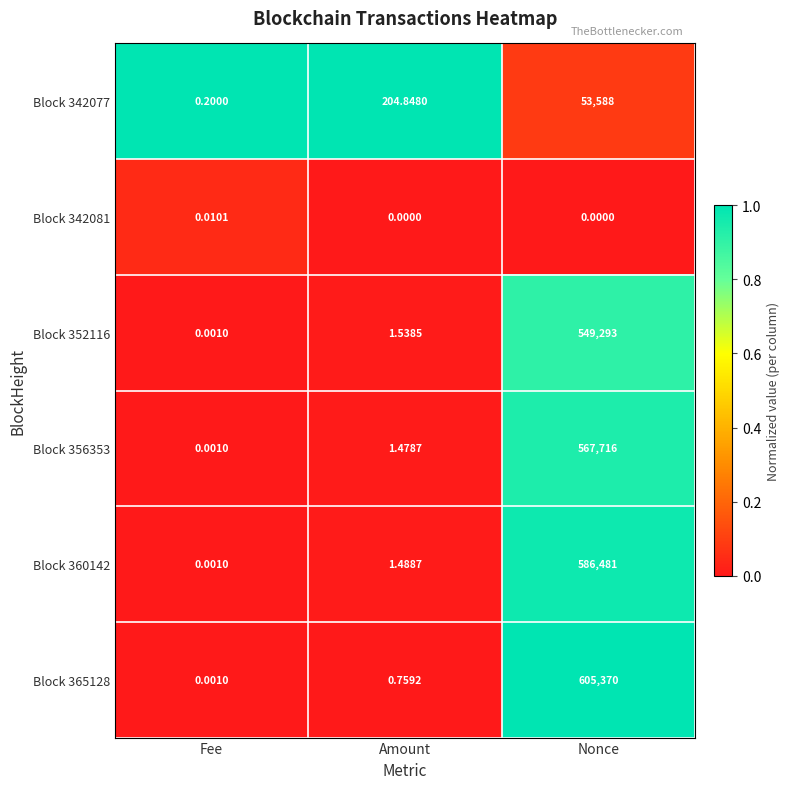

At which category does the chart reach its peak across all series?

Nonce